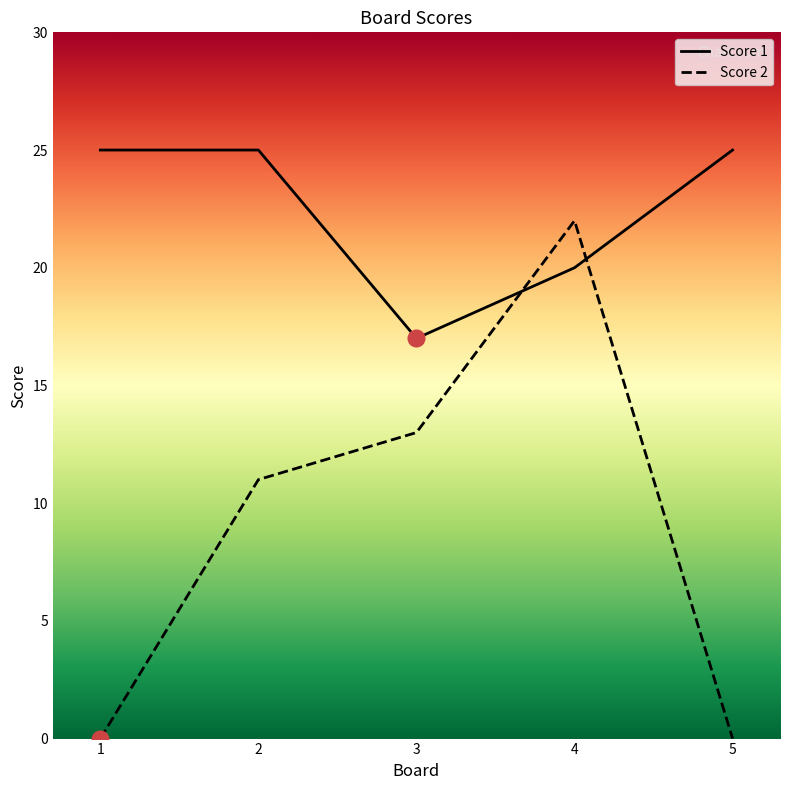

What is the difference between the Score 2 values at 2 and 1?

11